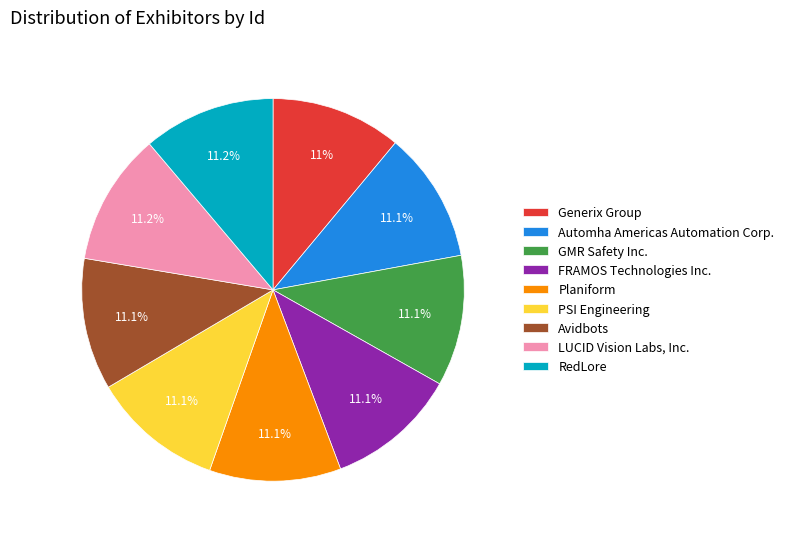

How much of the chart is everything except Avidbots?

88.9%